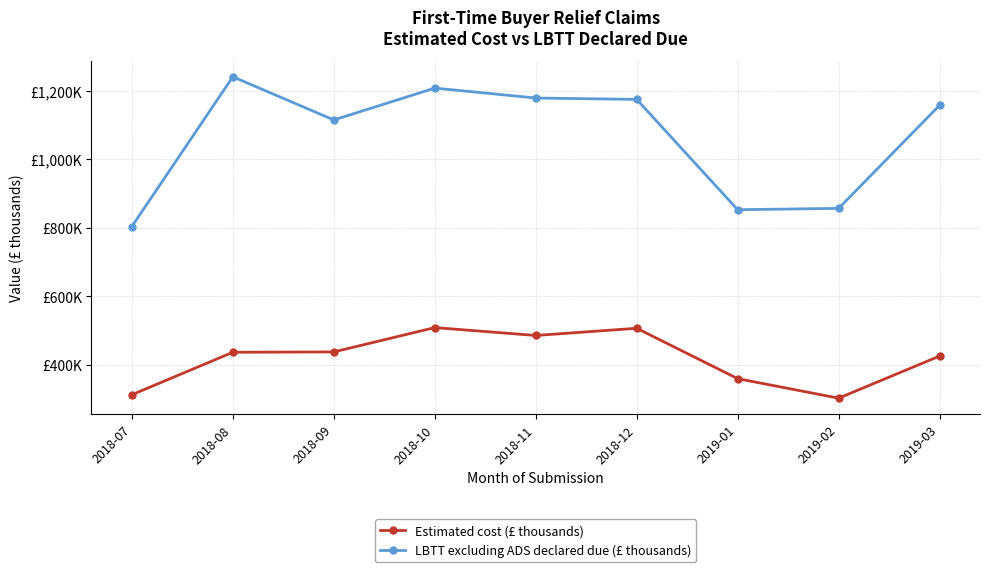

Where does the Estimated cost (£ thousands) series first go above 437?

2018-09